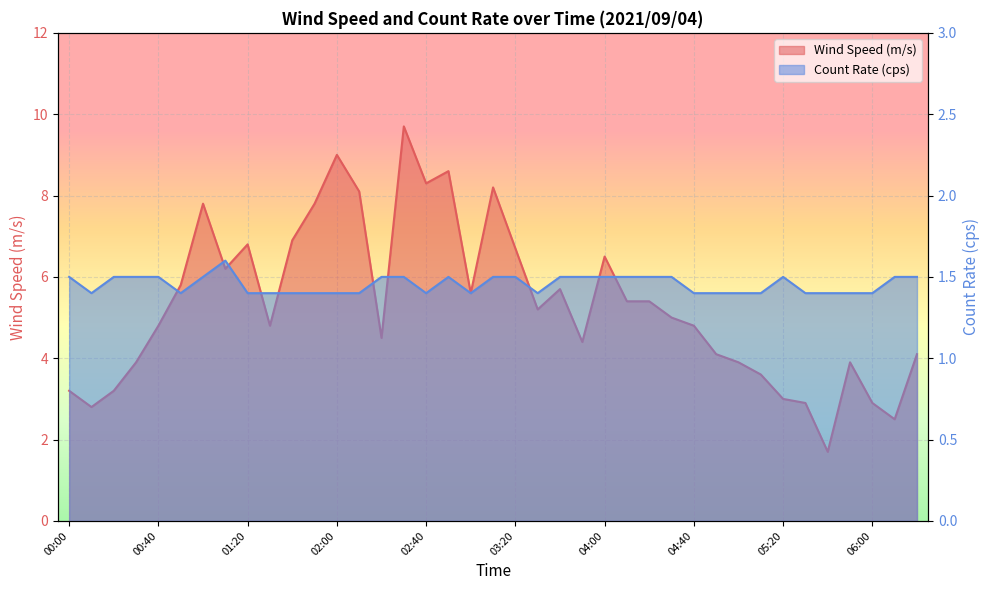

What is the average value of the Wind Speed (m/s) series?

5.3